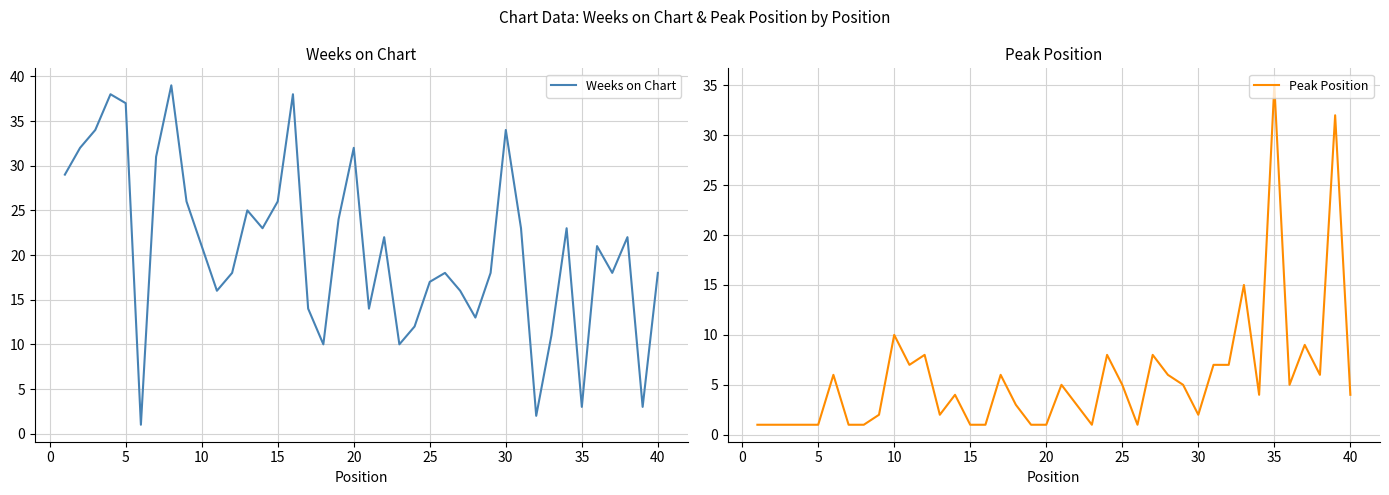

What is the highest value of the Weeks on Chart series?

39